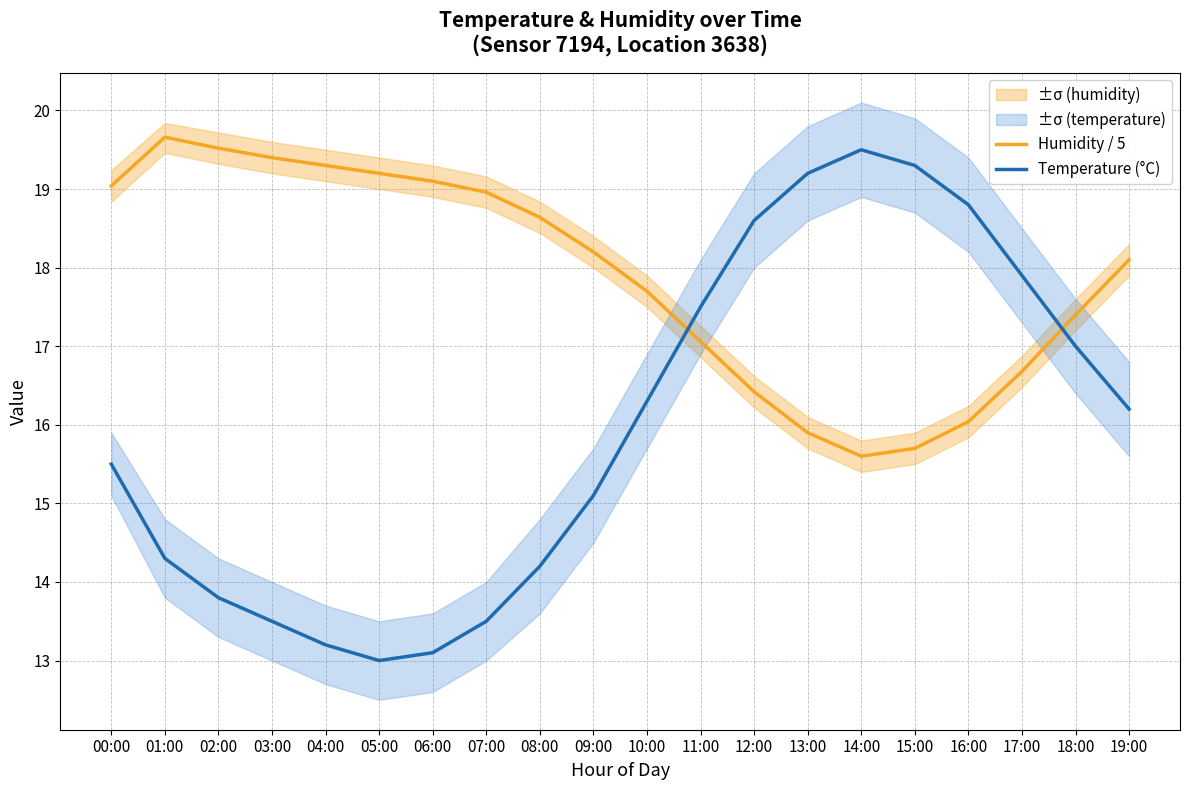

In Humidity / 5, how many points are higher than both neighbors (excluding endpoints)?

1